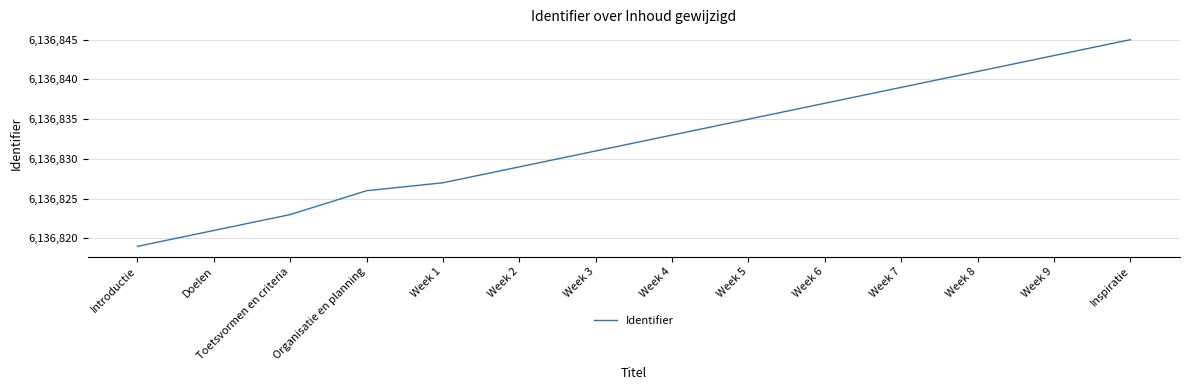

Reading left to right, list all the values displayed in this chart.

Introductie=6136819	Doelen=6136821	Toetsvormen en criteria=6136823	Organisatie en planning=6136826	Week 1=6136827	Week 2=6136829	Week 3=6136831	Week 4=6136833	Week 5=6136835	Week 6=6136837	Week 7=6136839	Week 8=6136841	Week 9=6136843	Inspiratie=6136845